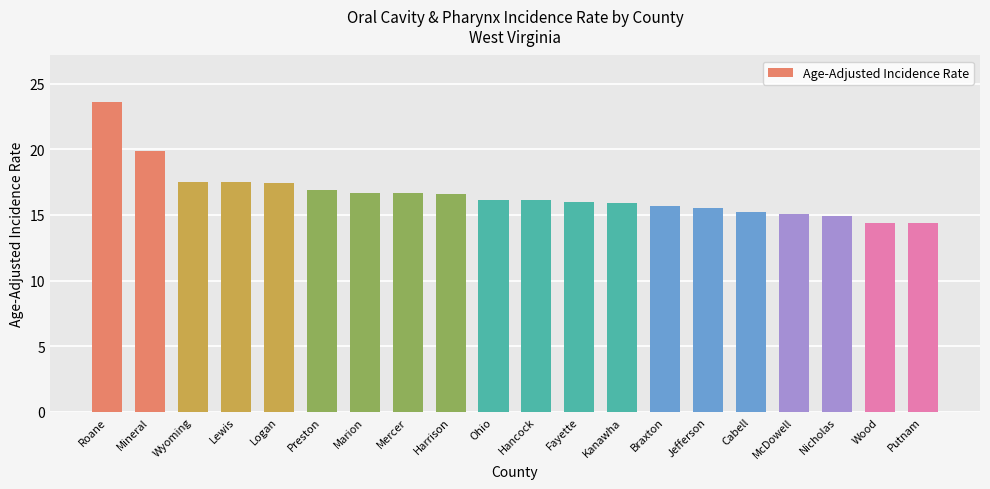

What is the ratio of the value at Putnam to the value at Fayette?

0.9